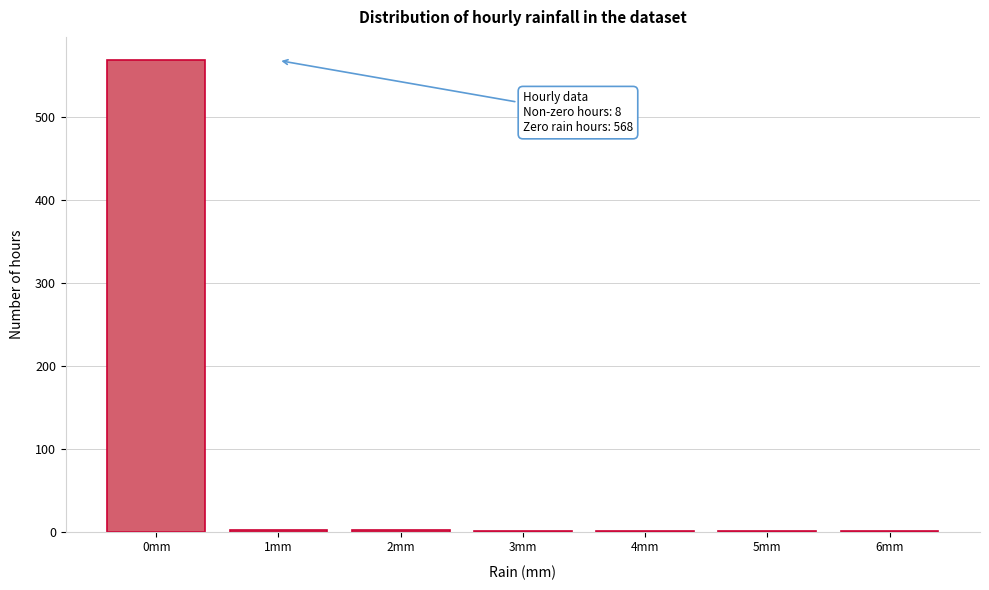

Which range on the x-axis has the tallest bar?

-0.5 to 0.5